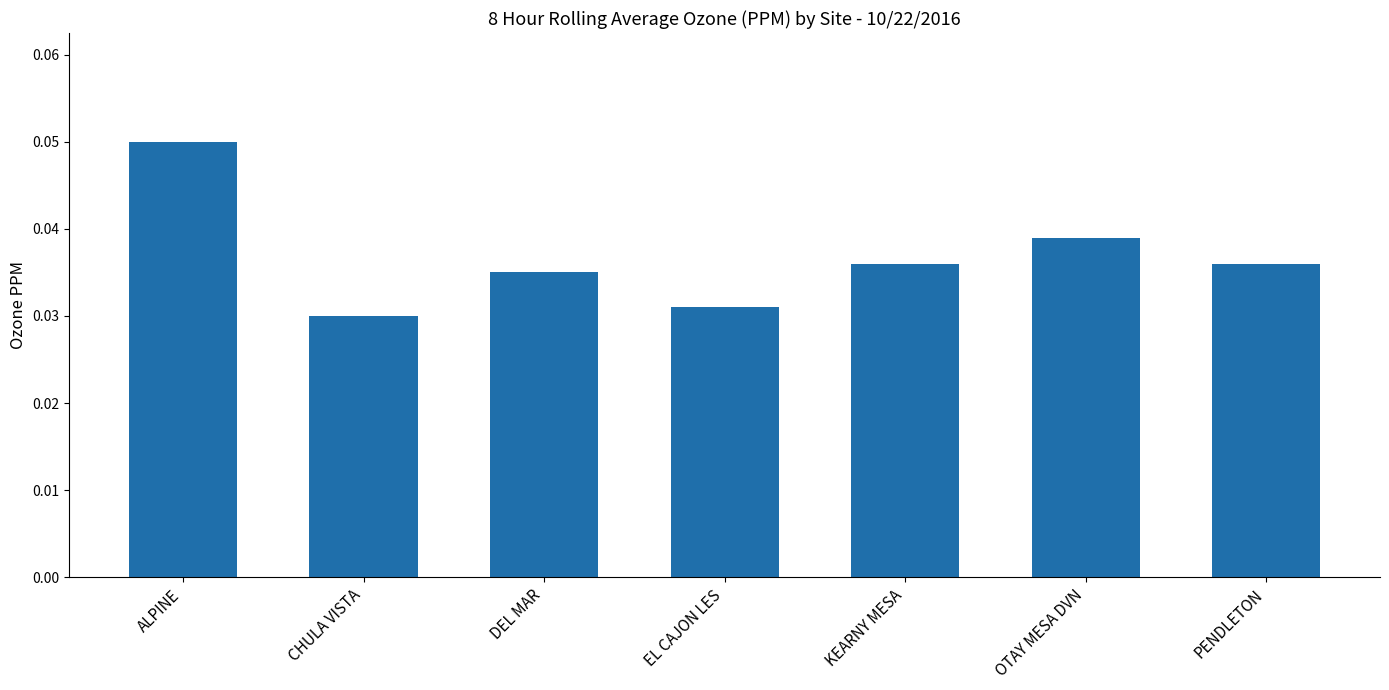

How many series are shown in this chart?

1